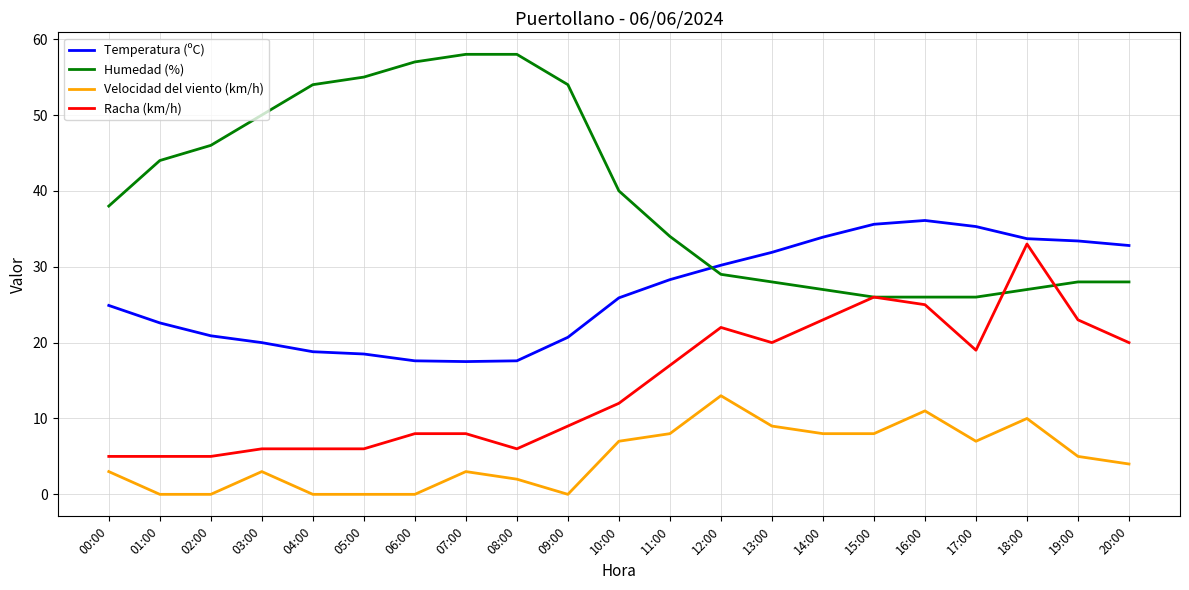

Which series changed the most between 13:00 and 20:00?

Velocidad del viento (km/h)